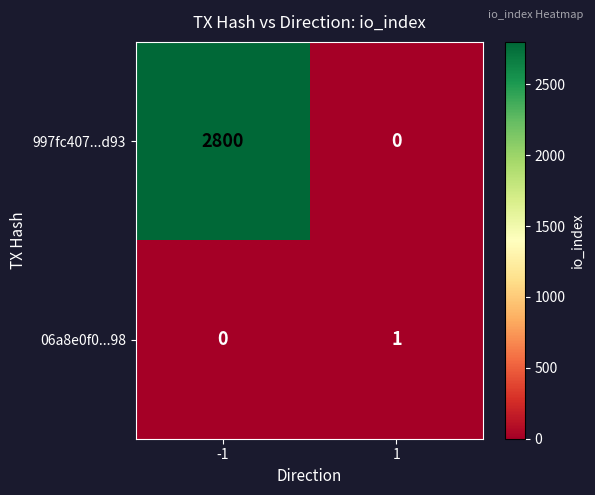

What is the sum of all 997fc407...d93 values?

2800